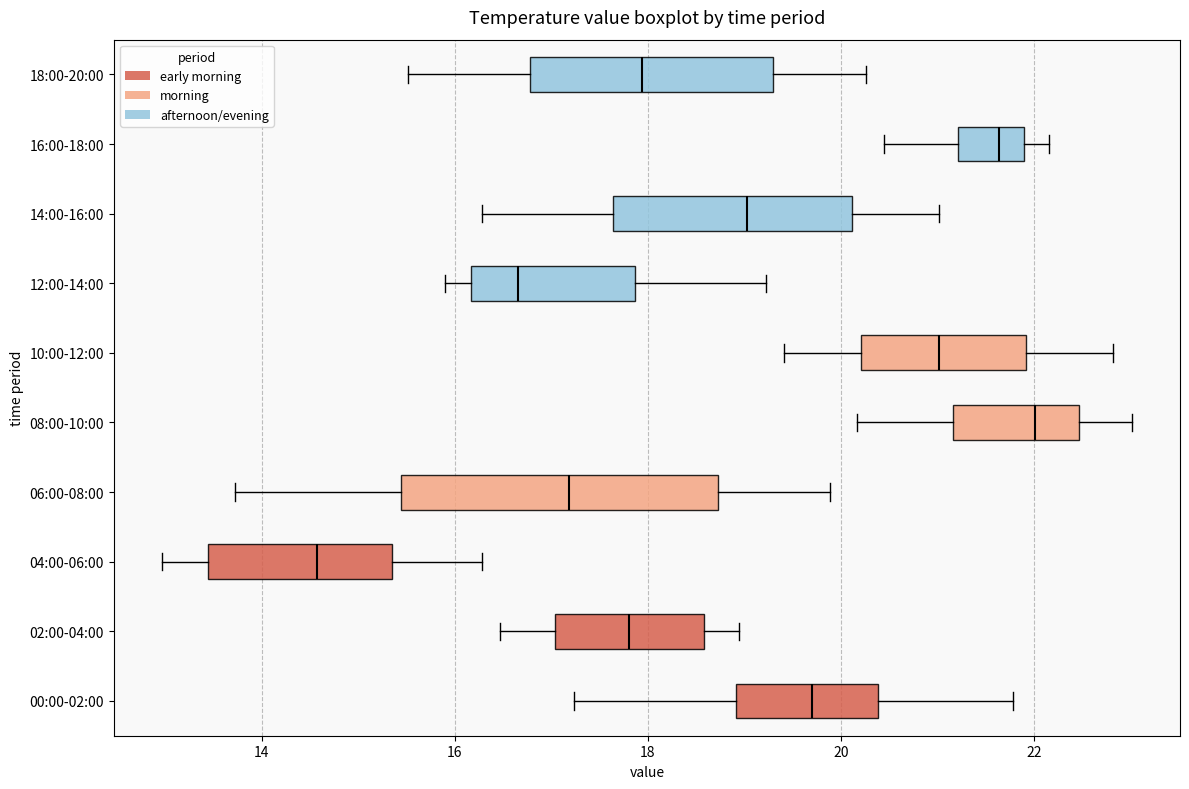

Reading bottom to top, read every box against the x-axis: the position of its median line, the range the box covers, and the ends of its whiskers. The values are not printed on the chart, so give them approximately, as read against the axis.

00:00-02:00: median 19.8, box 19.0 to 20.4, whiskers 17.2 to 21.8
02:00-04:00: median 17.8, box 17.0 to 18.6, whiskers 16.4 to 19.0
04:00-06:00: median 14.6, box 13.4 to 15.4, whiskers 13.0 to 16.2
06:00-08:00: median 17.2, box 15.4 to 18.8, whiskers 13.8 to 19.8
08:00-10:00: median 22.0, box 21.2 to 22.4, whiskers 20.2 to 23.0
10:00-12:00: median 21.0, box 20.2 to 22.0, whiskers 19.4 to 22.8
12:00-14:00: median 16.6, box 16.2 to 17.8, whiskers 16.0 to 19.2
14:00-16:00: median 19.0, box 17.6 to 20.2, whiskers 16.2 to 21.0
16:00-18:00: median 21.6, box 21.2 to 21.8, whiskers 20.4 to 22.2
18:00-20:00: median 18.0, box 16.8 to 19.2, whiskers 15.6 to 20.2